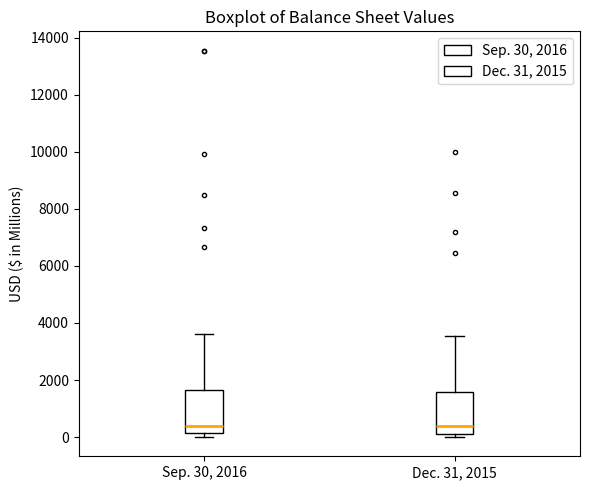

Reading left to right, read every box against the y-axis: the position of its median line, the range the box covers, and the ends of its whiskers. The values are not printed on the chart, so give them approximately, as read against the axis.

Sep. 30, 2016: median 400, box 200 to 1600, whiskers 0 to 3600
Dec. 31, 2015: median 400, box 200 to 1600, whiskers 0 to 3600